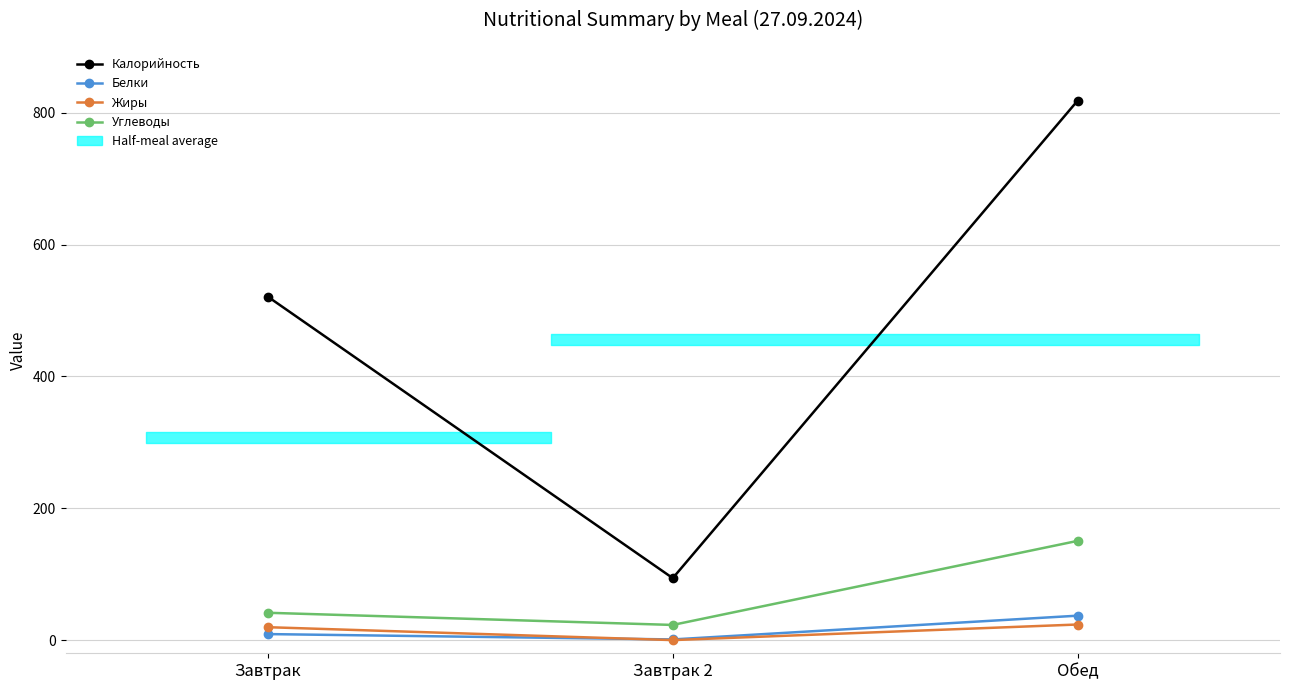

What is the difference between the highest and lowest values at Обед?

794.8